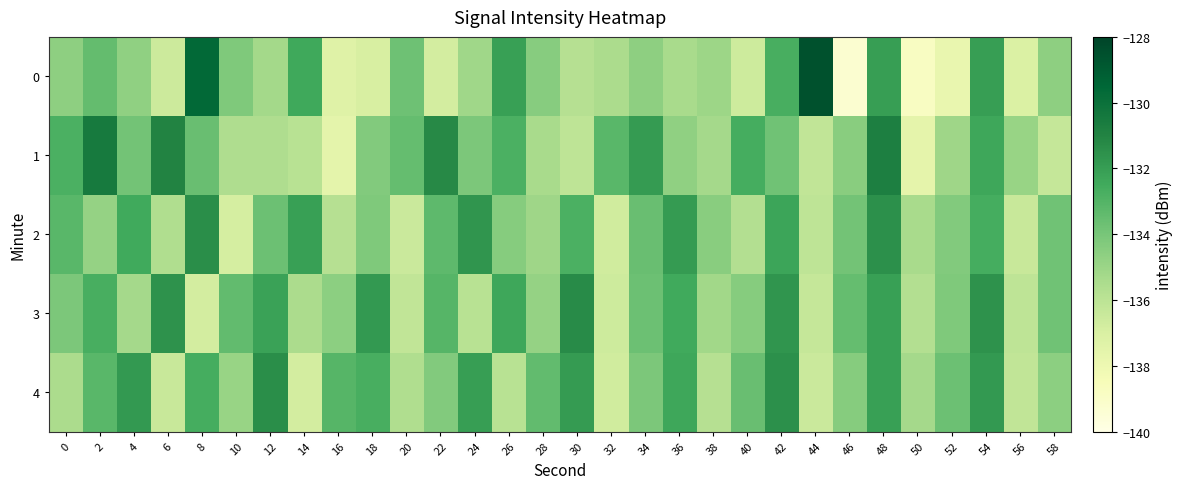

List the series in order of their peak value, highest first.

0, 1, 3, 2, 4